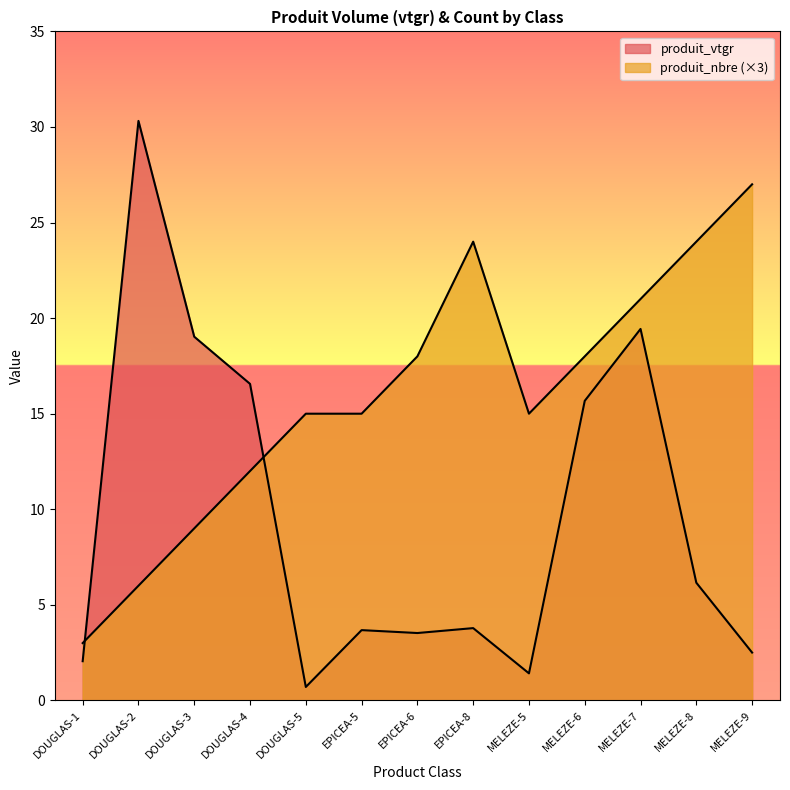

What is the value of the produit_vtgr point at the 6th from the left?

3.7